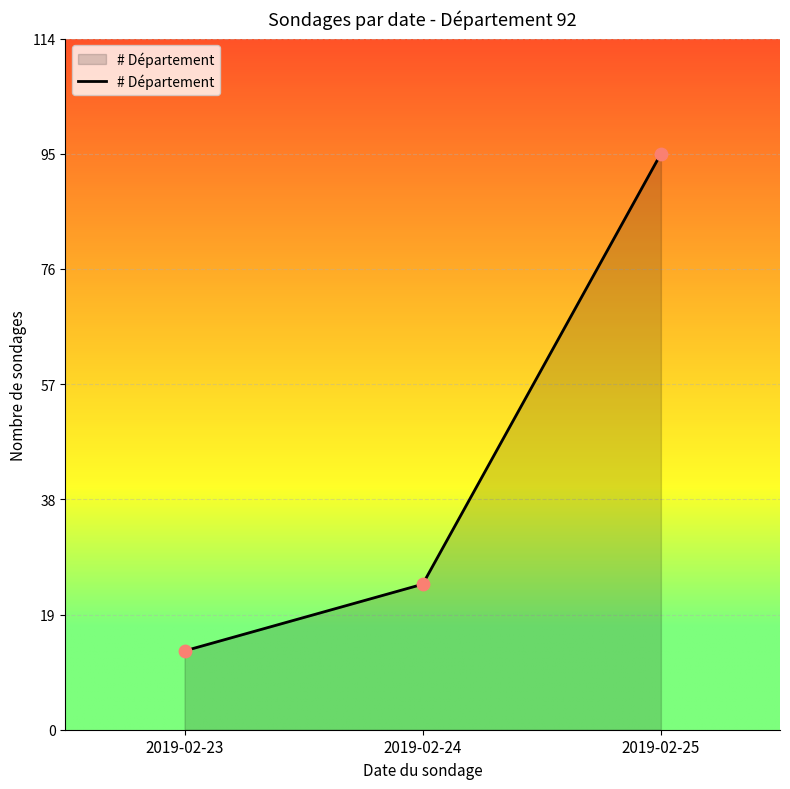

What is the ratio of the value at 2019-02-24 to the value at 2019-02-23?

1.8